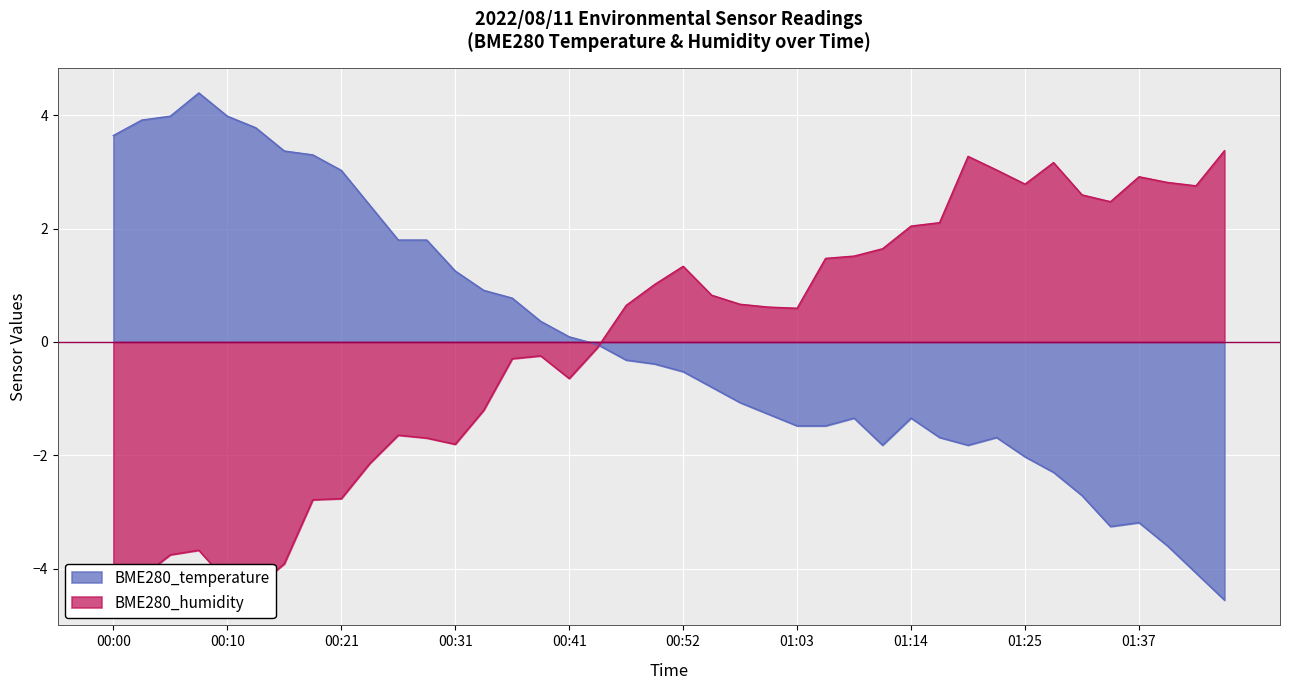

Which category has the lowest value across all series?

01:48